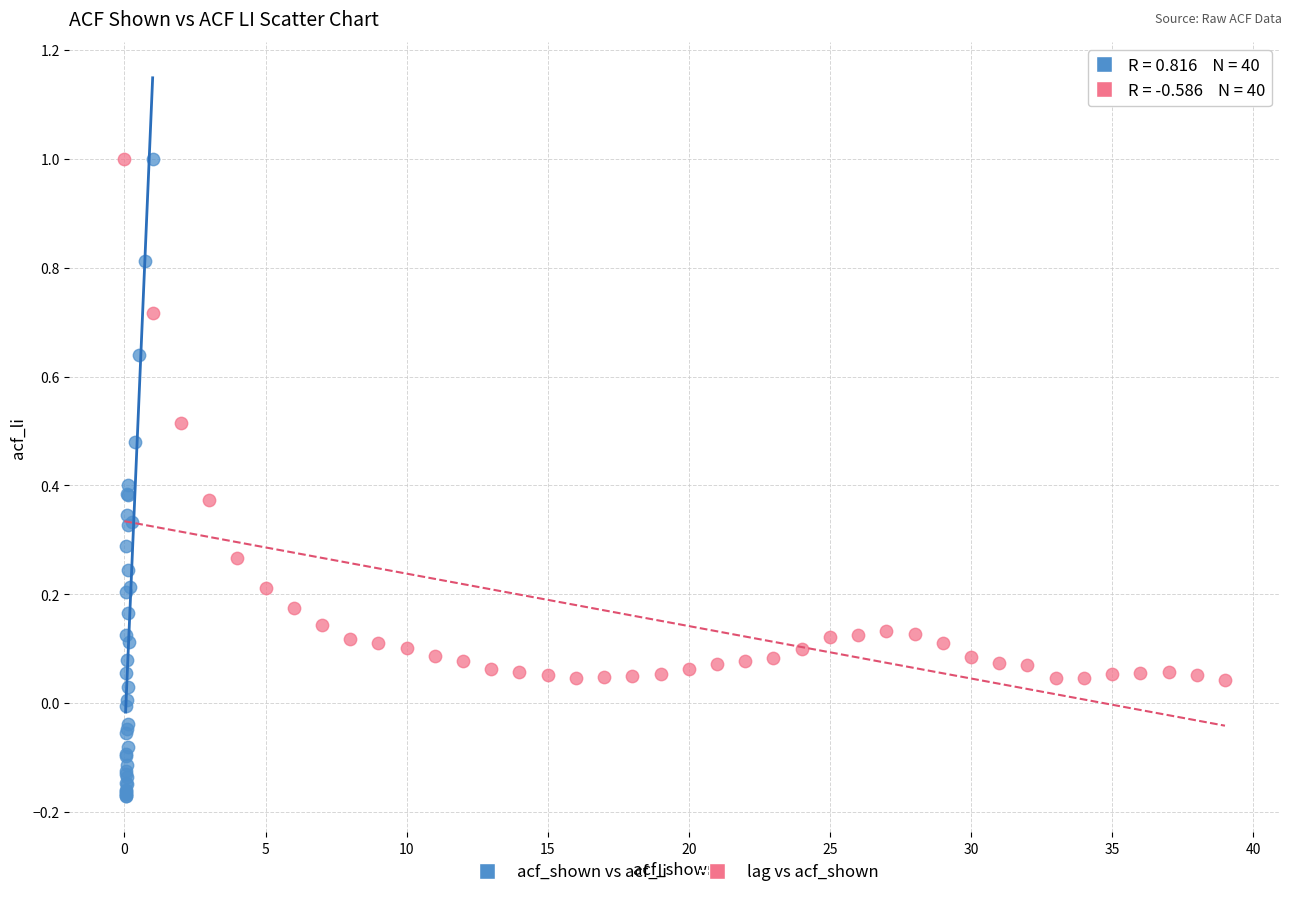

Which series contains the lowest Y value?

acf_shown vs acf_li